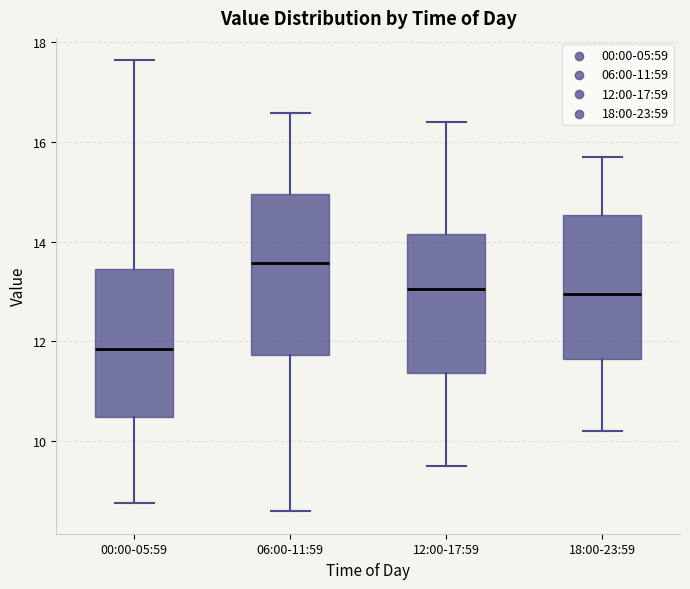

Which box is the tallest, from its lower edge to its upper edge?

06:00-11:59